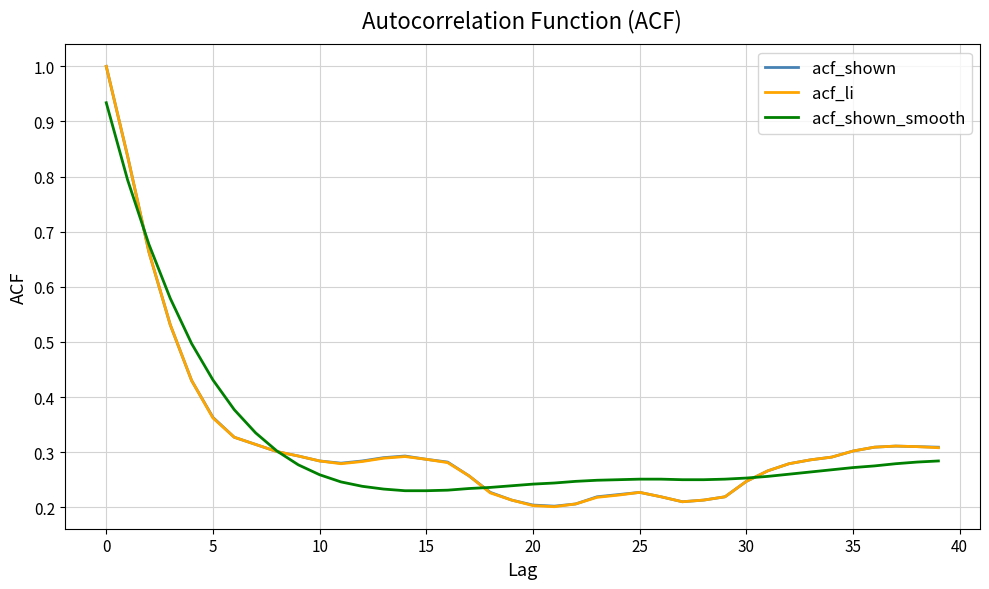

What is the maximum value shown in the chart?

1.0